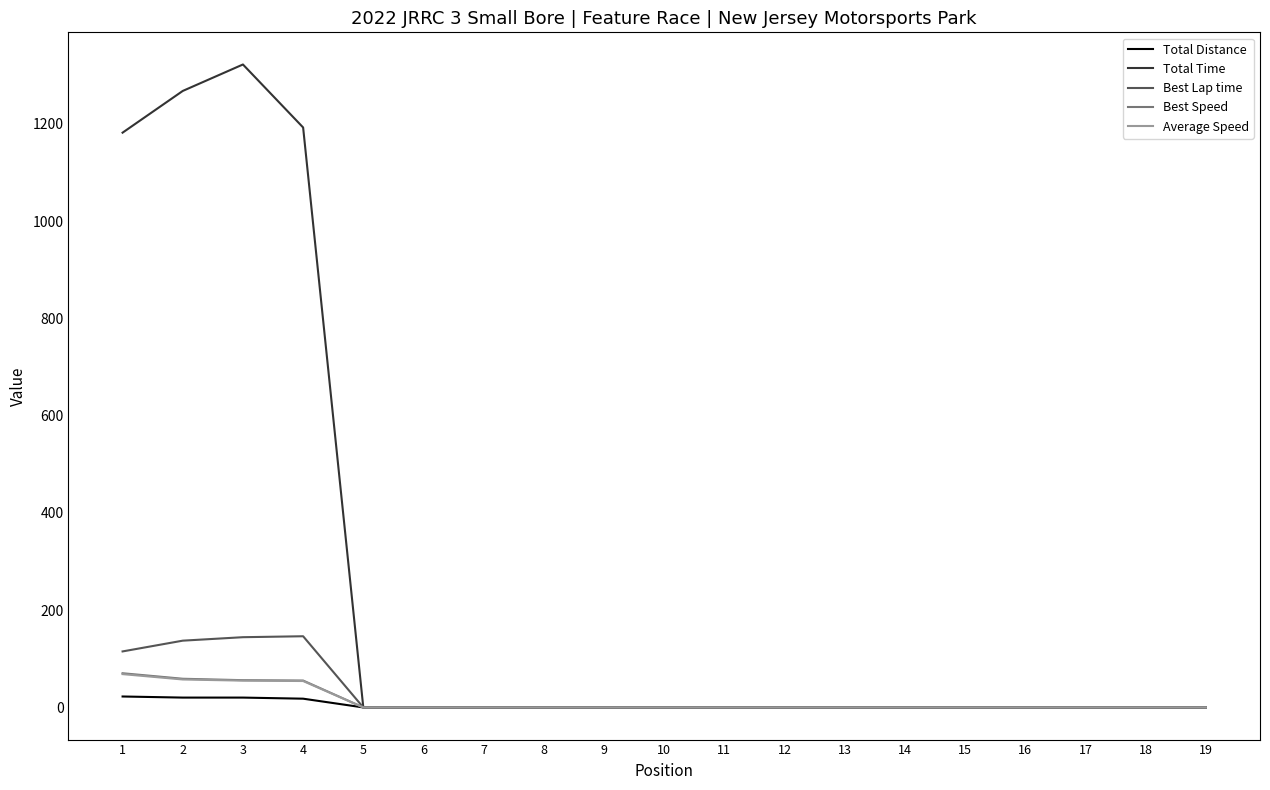

What is the average value of the Total Distance series?

4.3